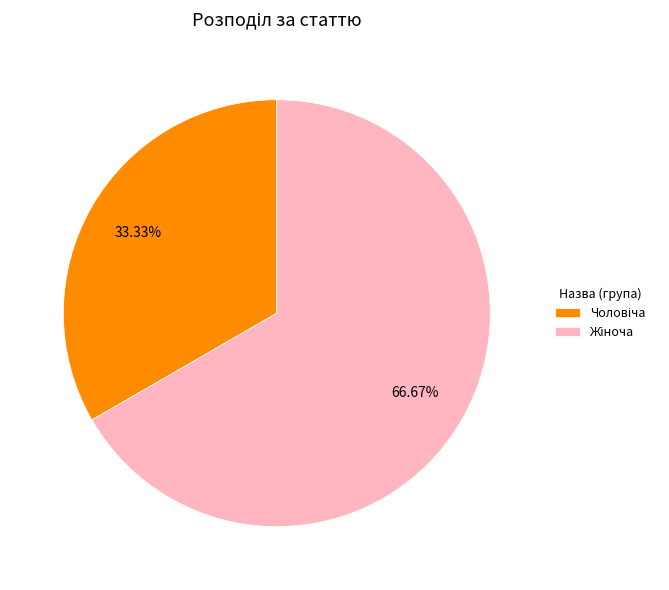

Is there any slice that represents more than half of the pie?

Yes